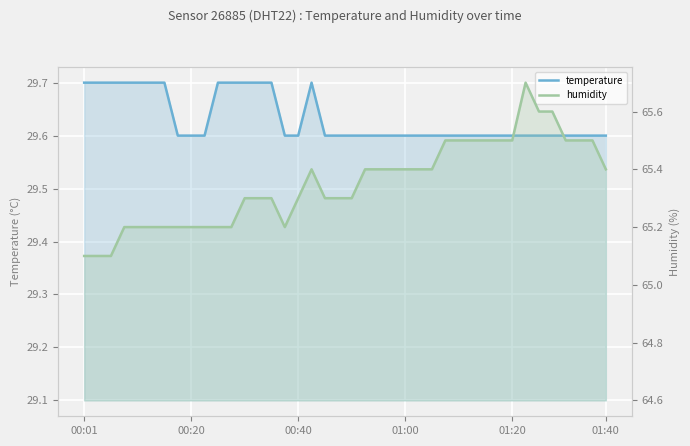

True or false: humidity has more than 0 points higher than both neighbors.

True